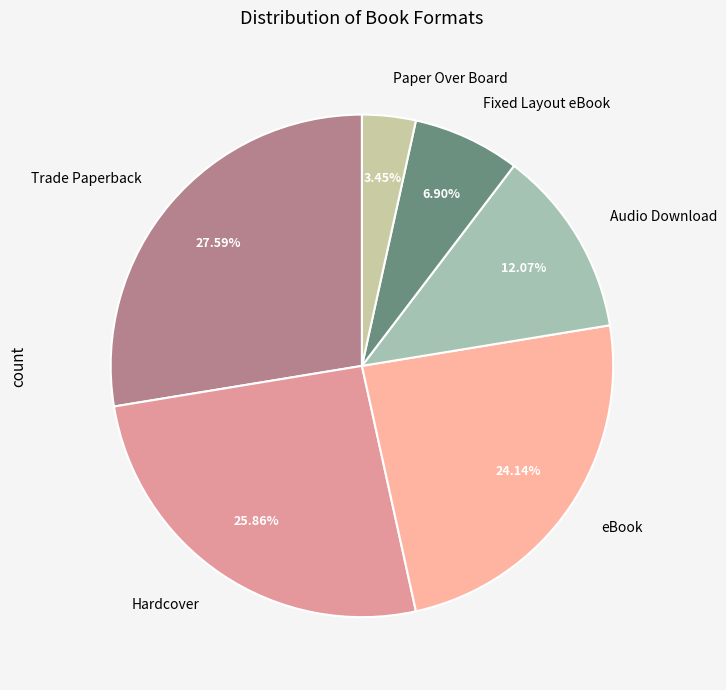

What percentage is NOT represented by Hardcover?

74.1%